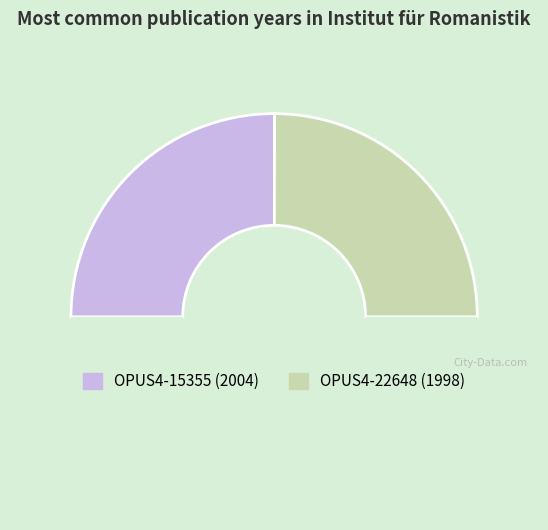

Count the number of slices in the pie.

3